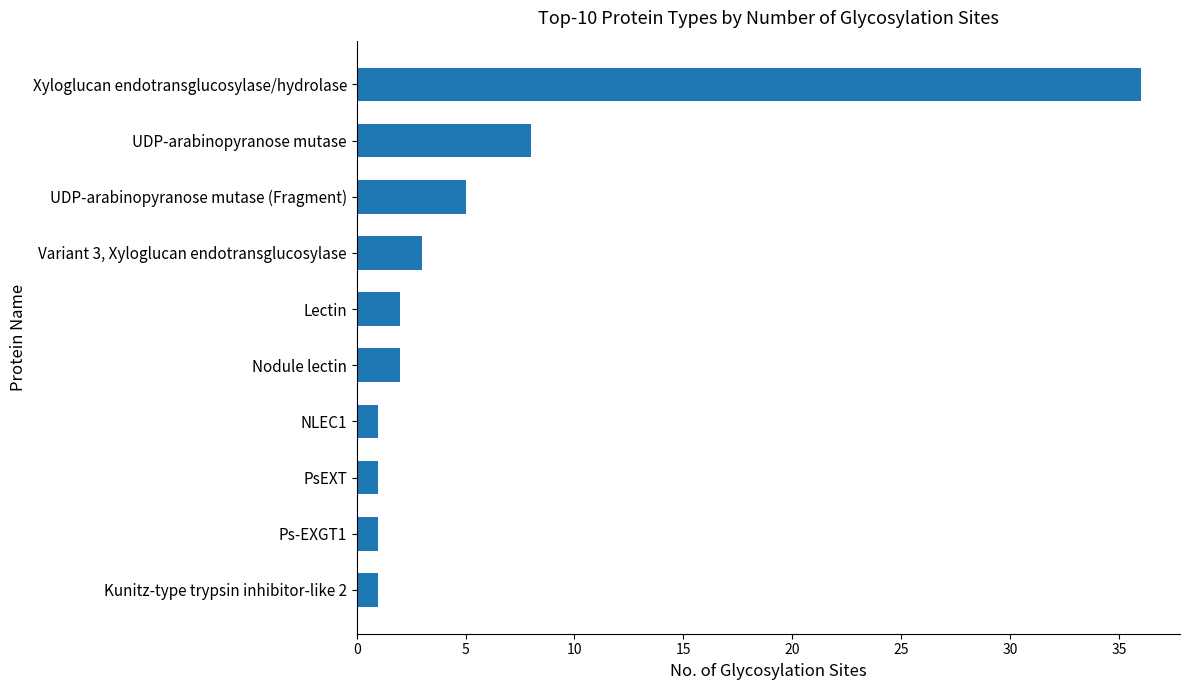

How many categories are shown in the chart?

10